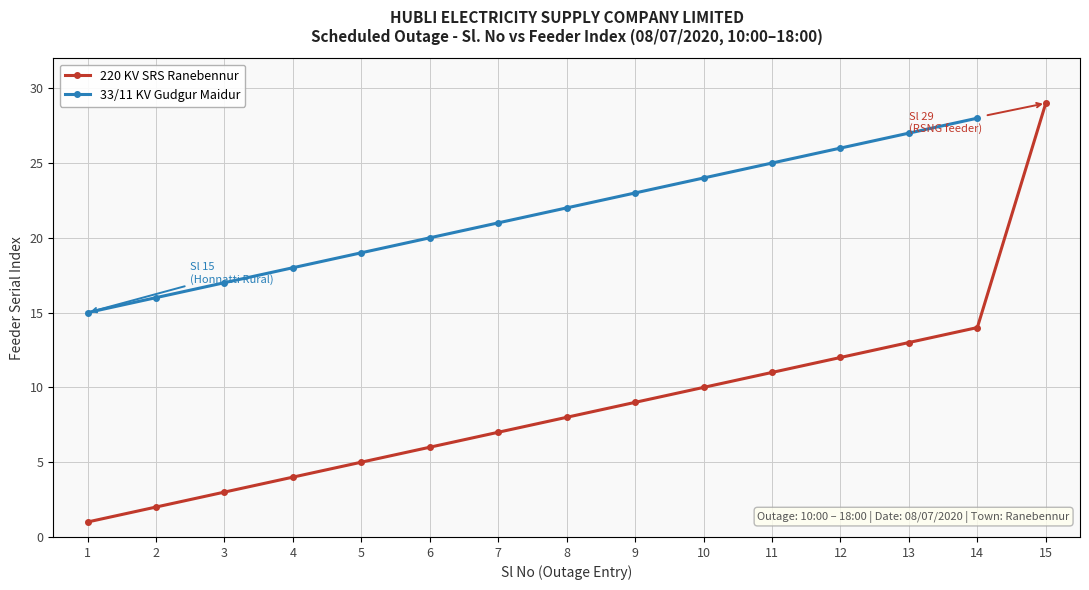

List the labels in order of value, smallest first.

1, 2, 3, 4, 5, 6, 7, 8, 9, 10, 11, 12, 13, 14, 15